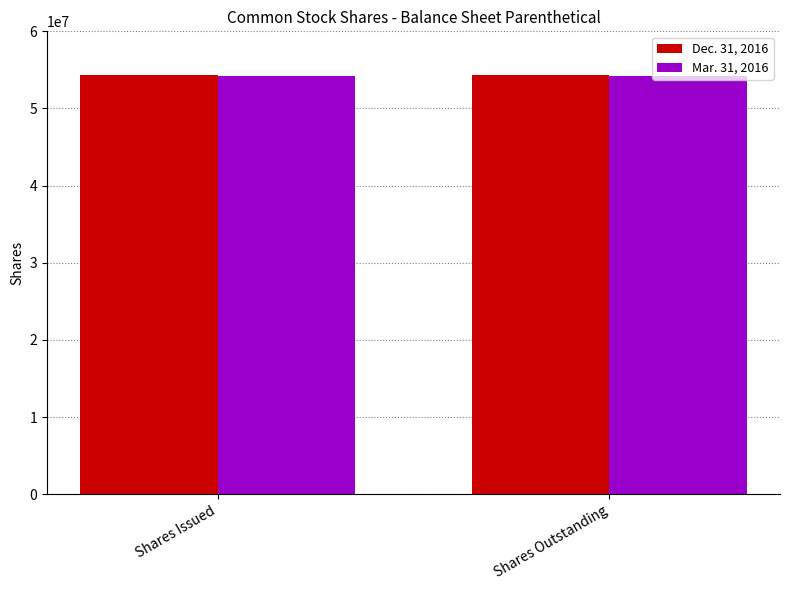

The value of Mar. 31, 2016 at Shares Issued is 54201518. True or false?

True